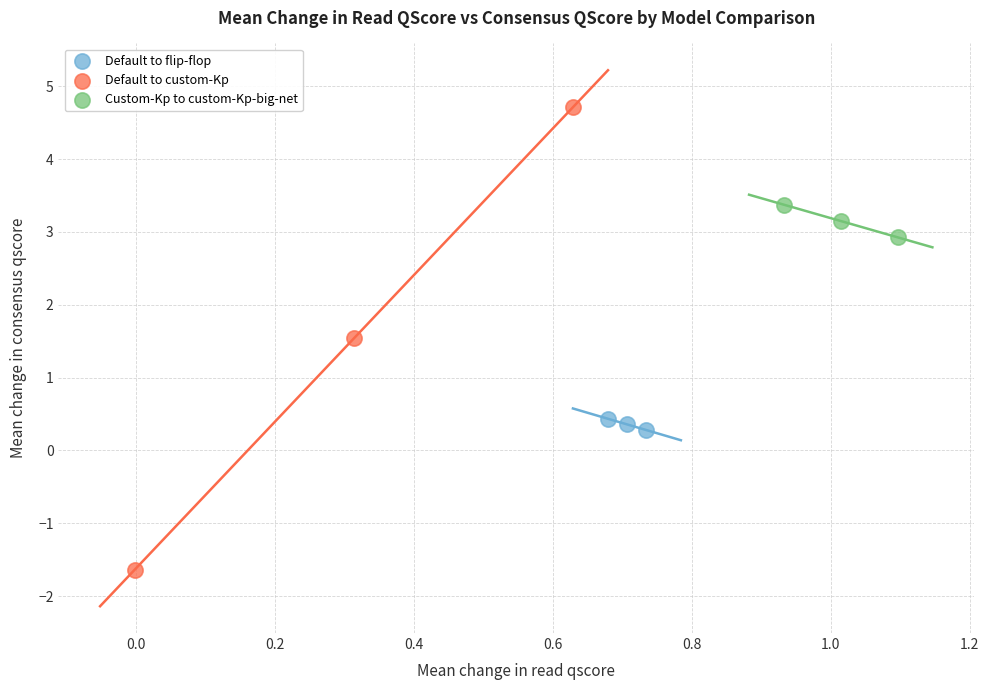

Which series has the largest Y range (max minus min)?

Default to custom-Kp